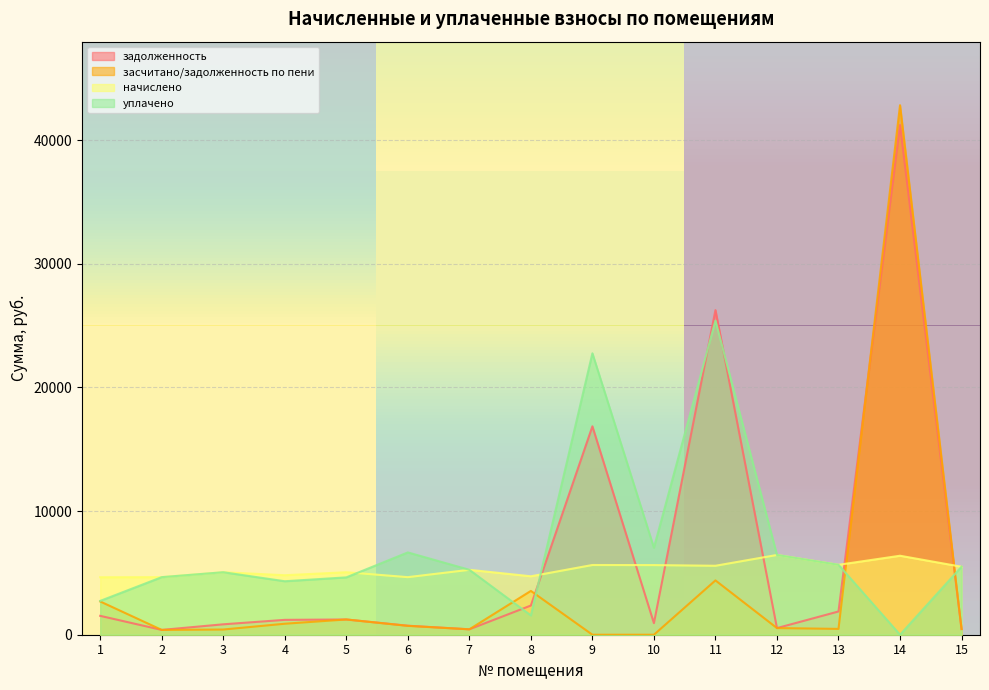

How many interior local peaks does the начислено series have?

6